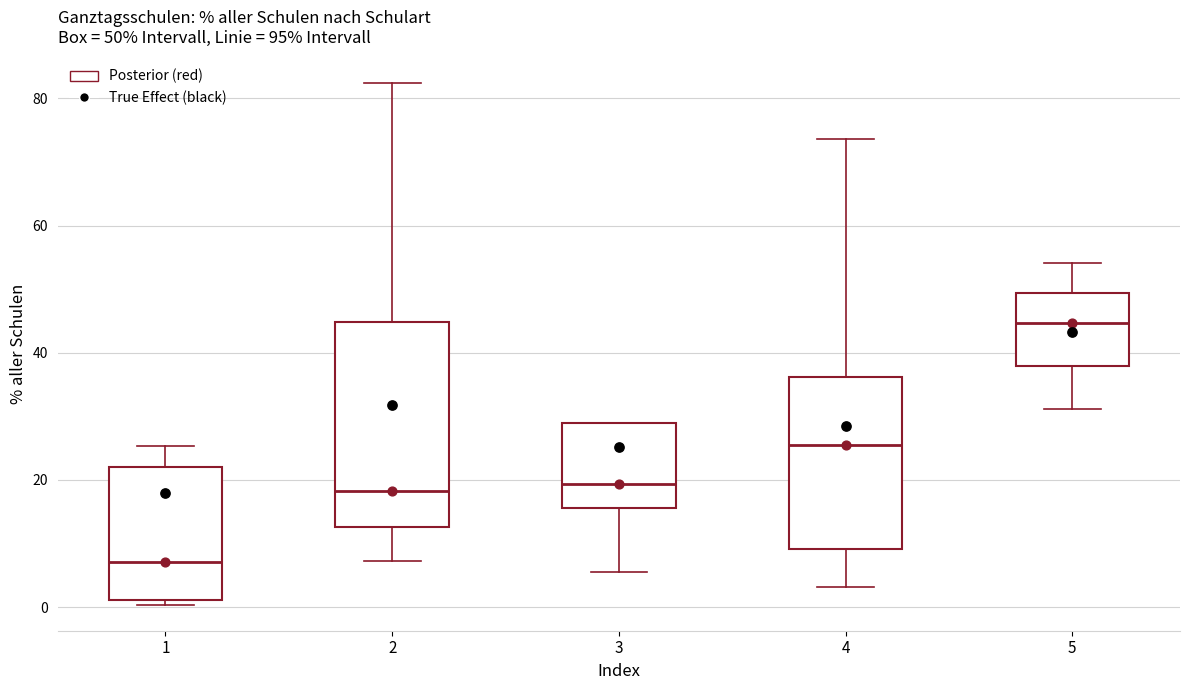

Which box's median line is the highest?

5